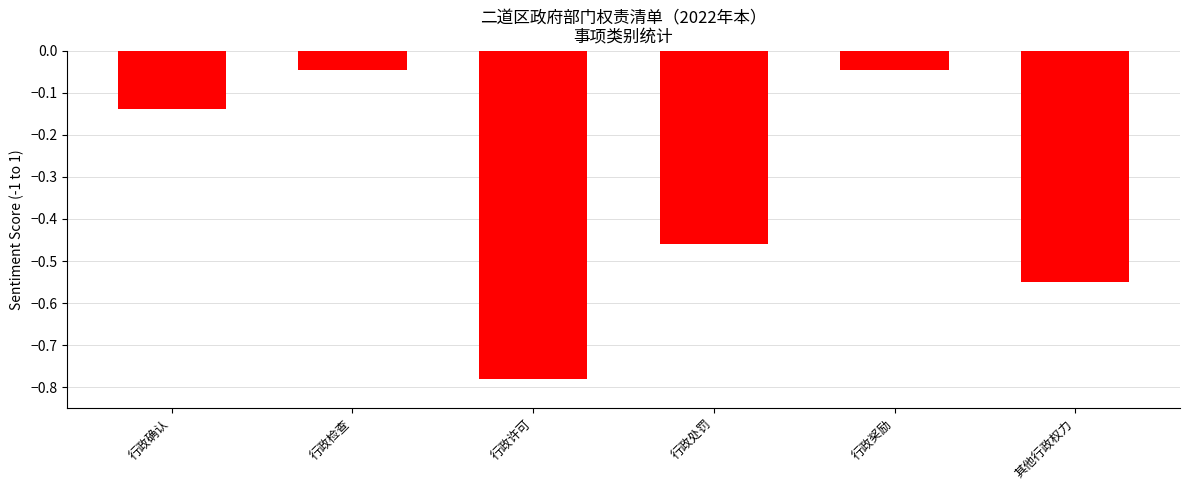

The chart shows a value of -0.3 at 其他行政权力. True or false?

False